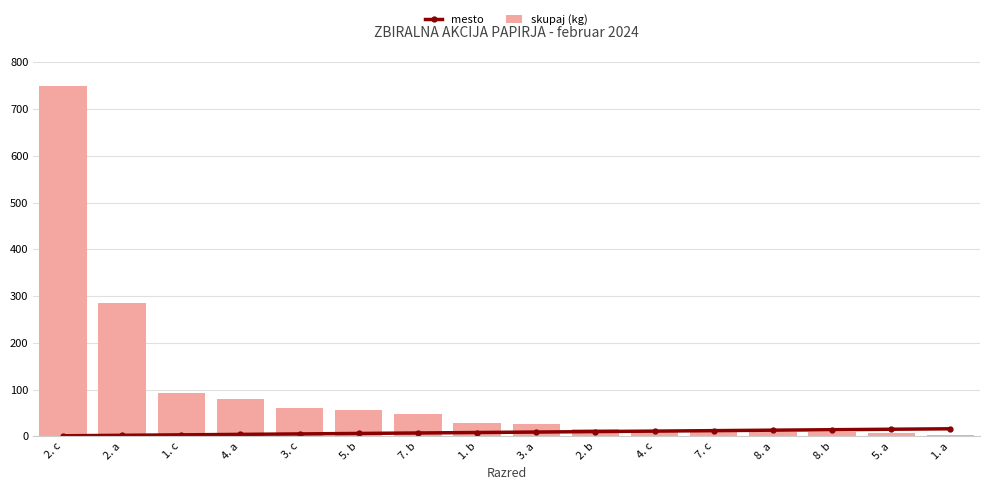

The value of skupaj (kg) at 2. b is 16. True or false?

True